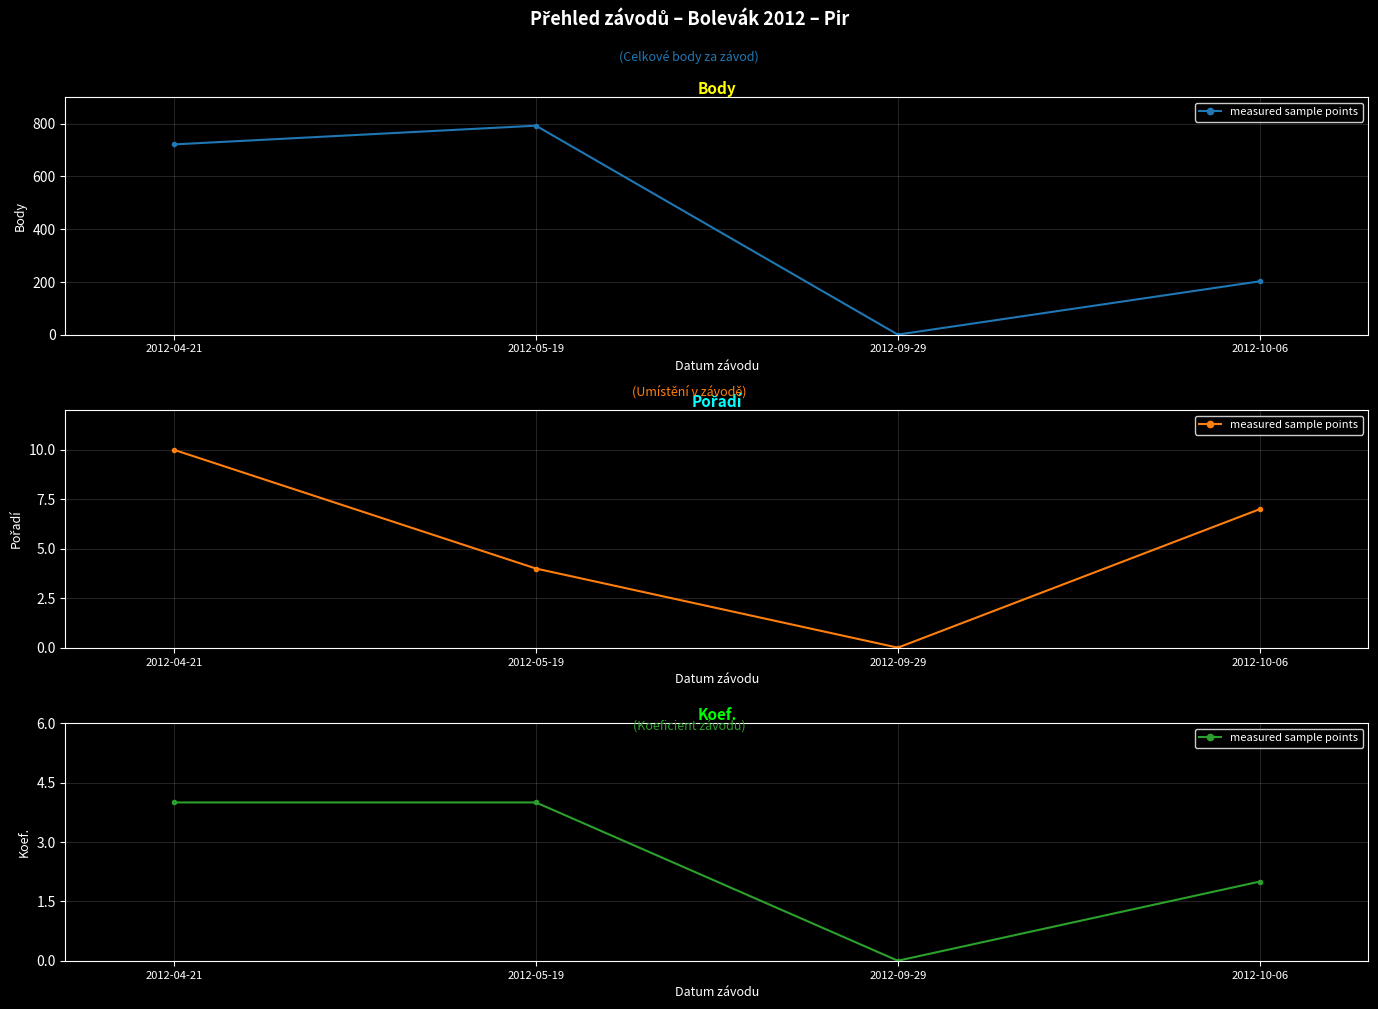

What is the label of the 4th point from the right?

2012-04-21